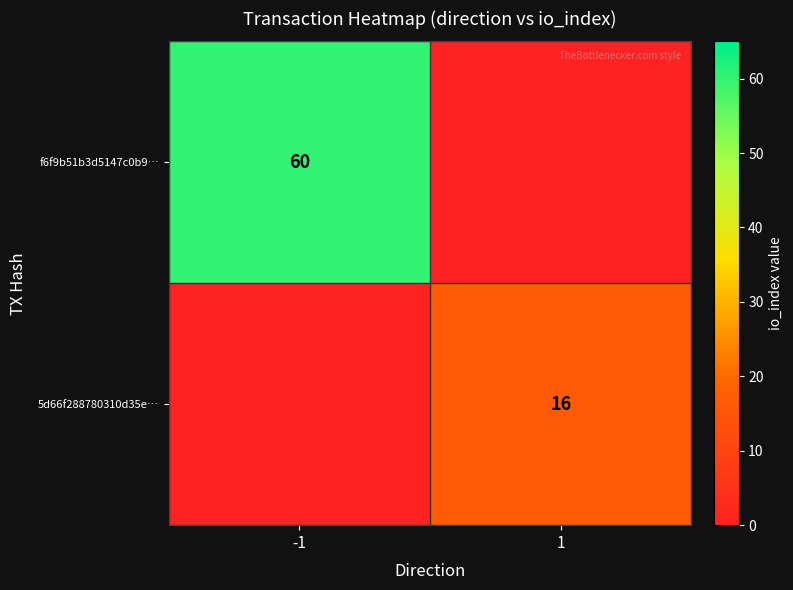

Is it true that 5d66f288780310d35e… equals 28 at 1?

False